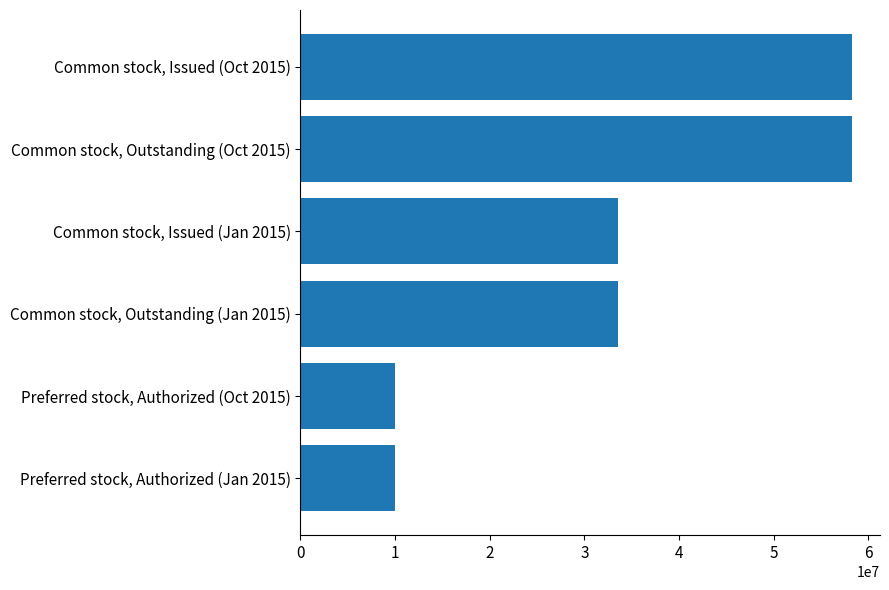

What is the sum of the values at Common stock, Outstanding (Oct 2015) and Preferred stock, Authorized (Jan 2015)?

68319100